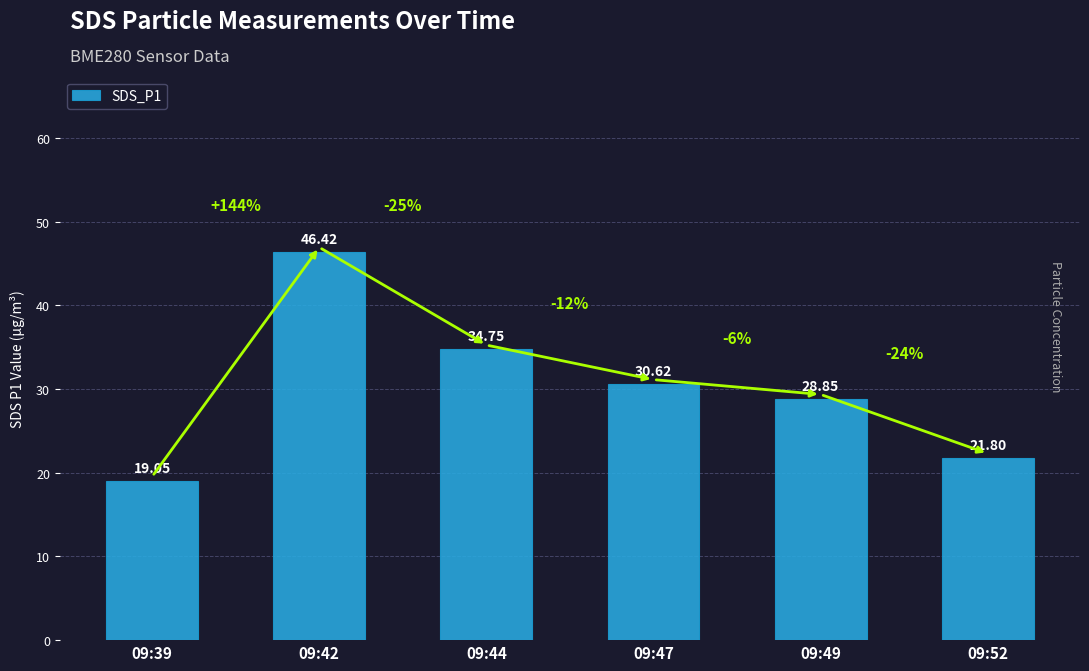

Rank the categories by value from highest to lowest.

09:42, 09:44, 09:47, 09:49, 09:52, 09:39